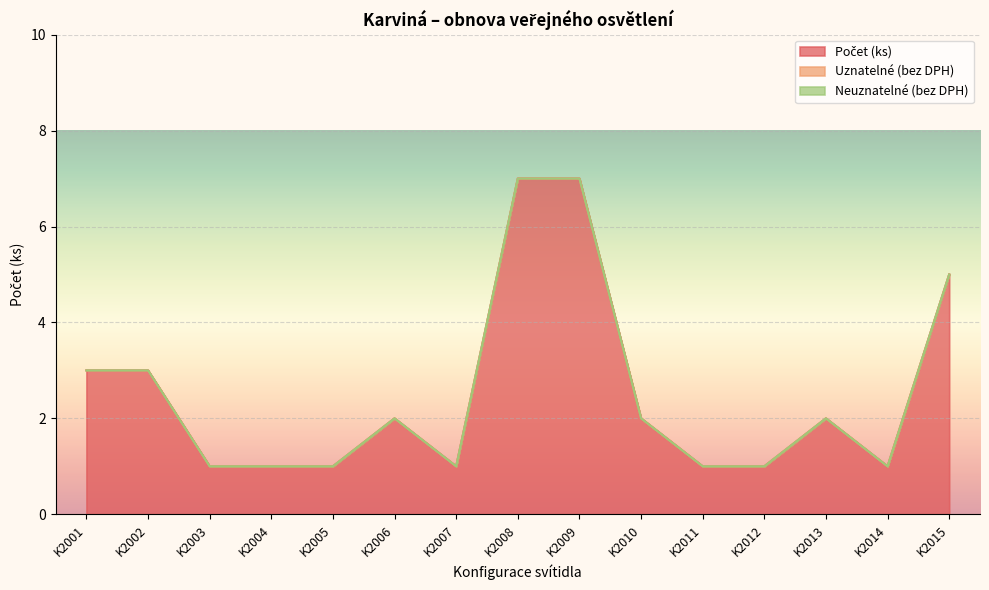

At which category is the sum across all series the highest?

K2008